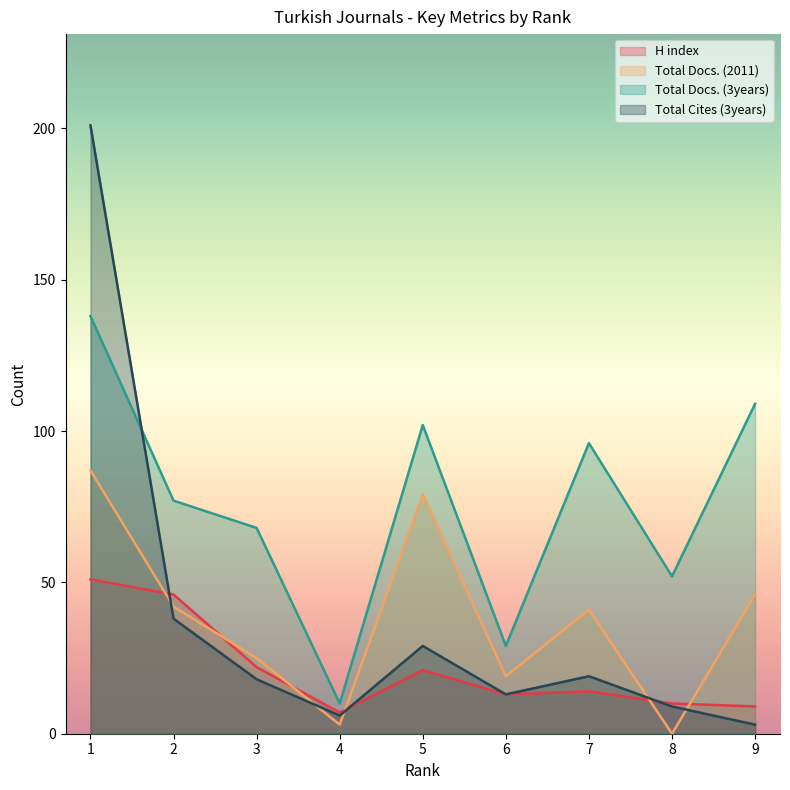

How many interior local valleys does the H index series have?

2